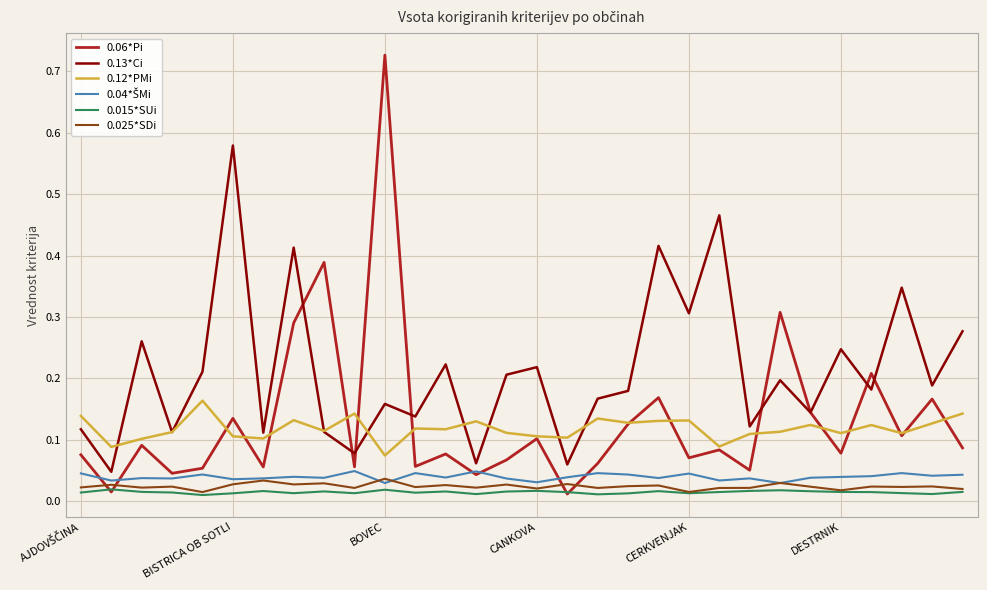

True or false: 0.015*SUi and 0.12*PMi cross at least once.

False